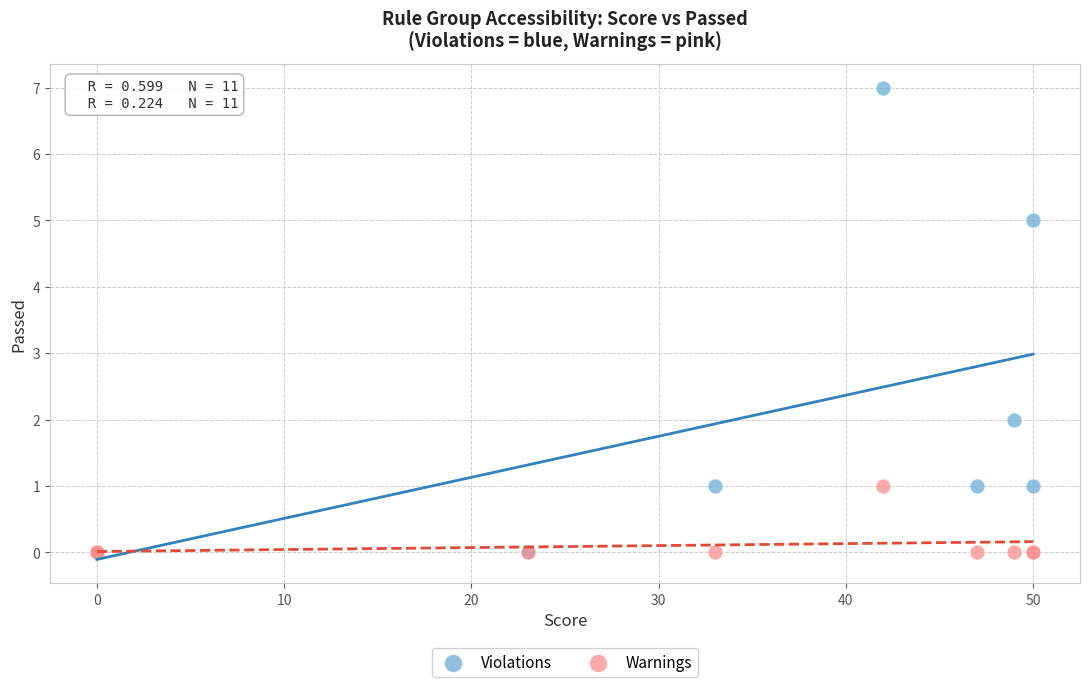

Which series has the largest Y range (max minus min)?

Violations